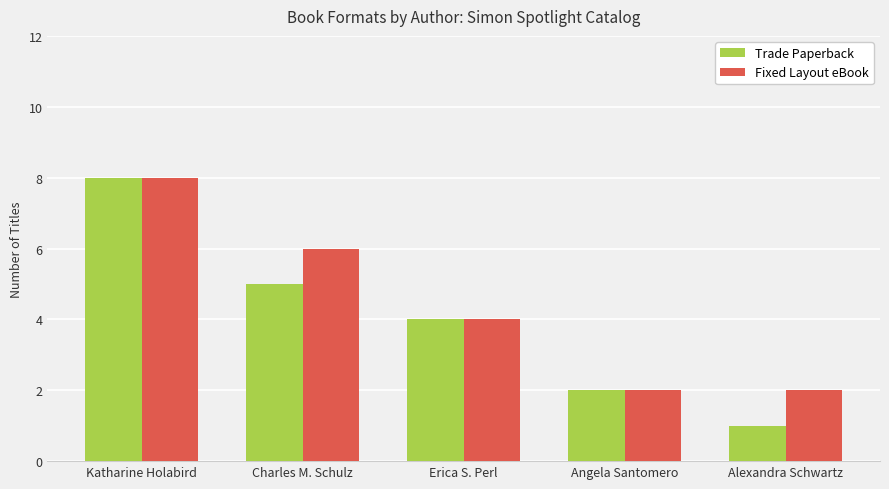

What is the total value across all series at Angela Santomero?

4